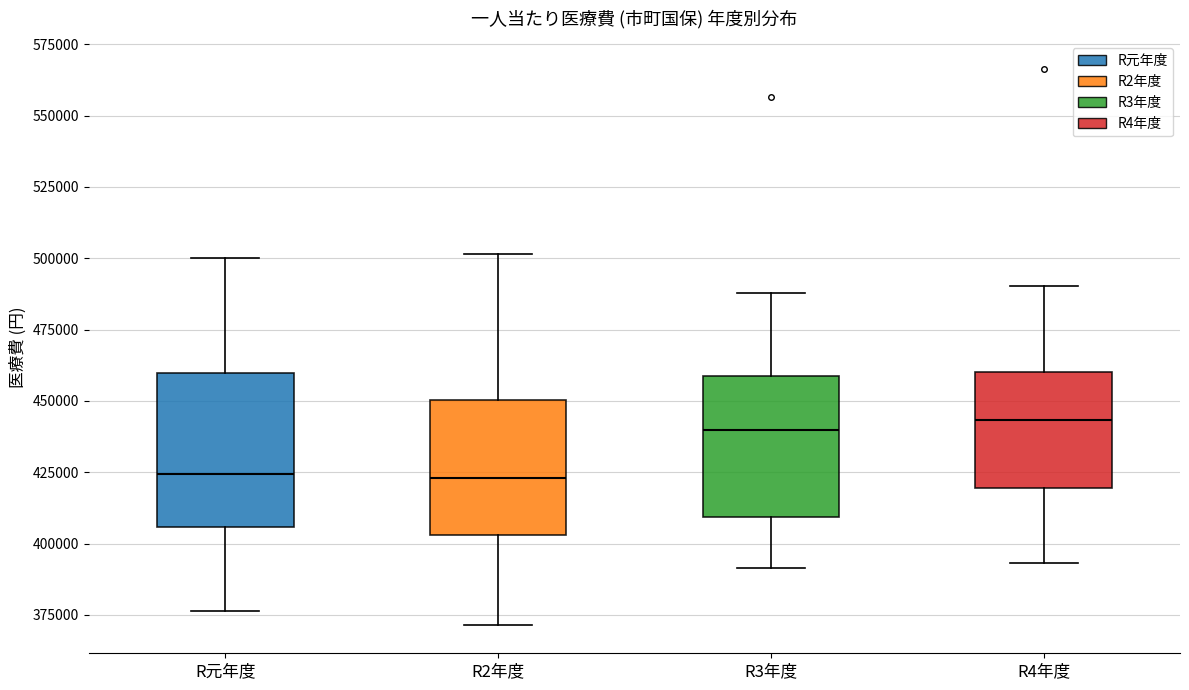

Reading left to right, read every box against the y-axis: the position of its median line, the range the box covers, and the ends of its whiskers. The values are not printed on the chart, so give them approximately, as read against the axis.

R元年度: median 425000, box 405000 to 460000, whiskers 375000 to 500000
R2年度: median 425000, box 405000 to 450000, whiskers 370000 to 500000
R3年度: median 440000, box 410000 to 460000, whiskers 390000 to 490000
R4年度: median 445000, box 420000 to 460000, whiskers 395000 to 490000